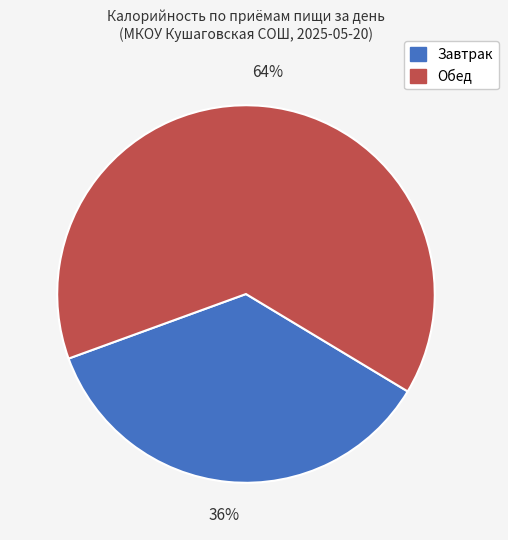

Is there any slice that represents more than half of the pie?

Yes